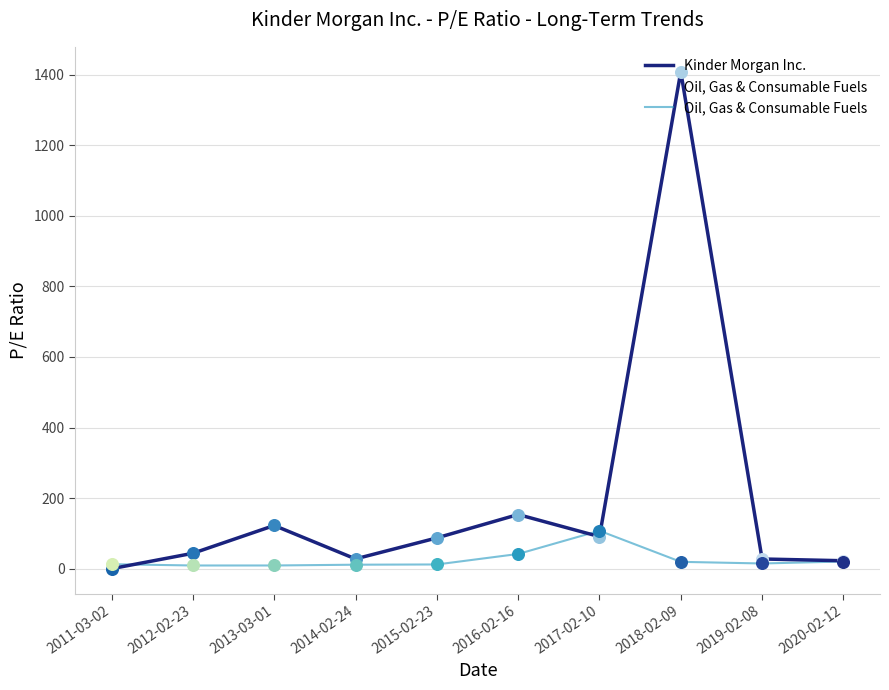

Which series reaches the minimum Y coordinate?

Kinder Morgan Inc.